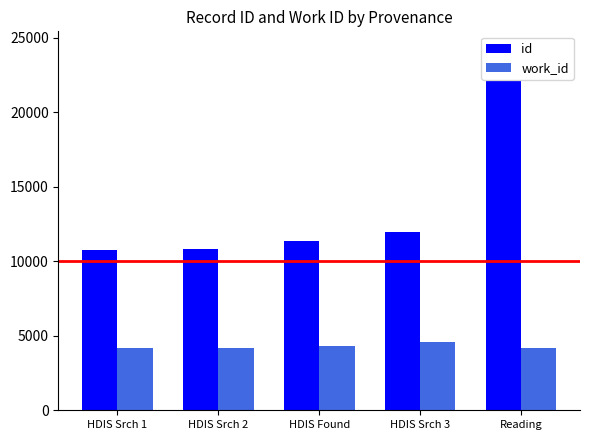

How many bars are there in total?

10